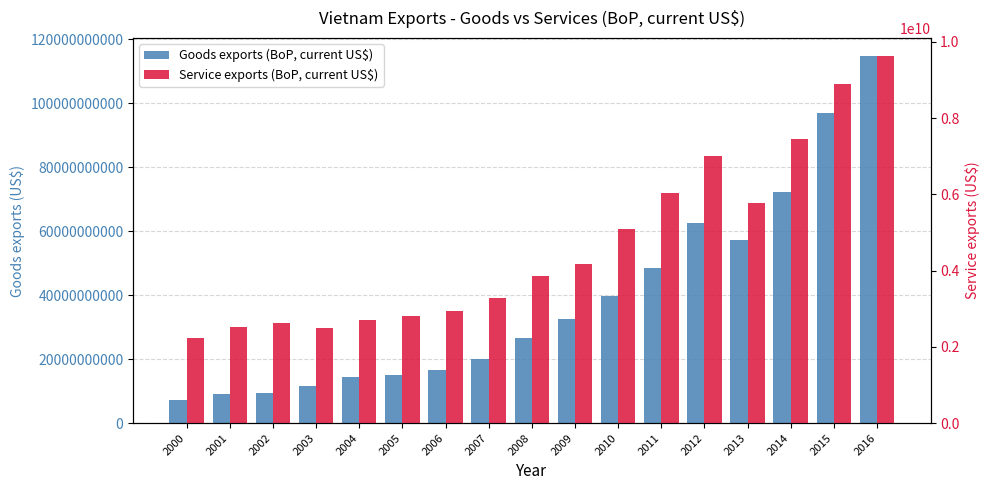

Which series has the largest range (max minus min)?

Goods exports (BoP, current US$)